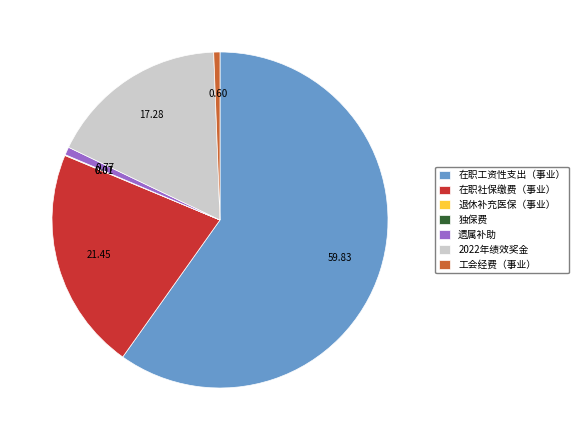

Do 在职社保缴费（事业） and 遗属补助 together represent more than half of the pie?

No